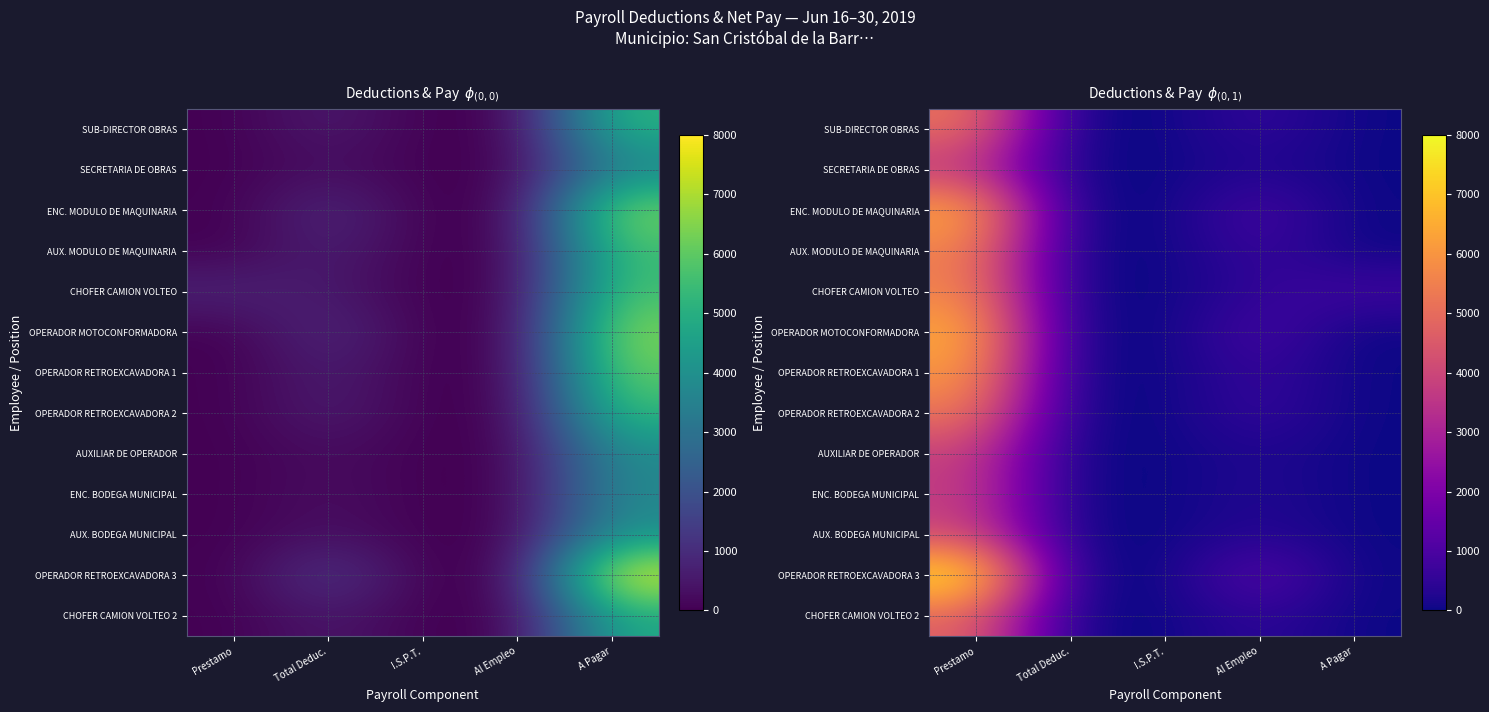

At which category is the sum across all series the highest?

Prestamo